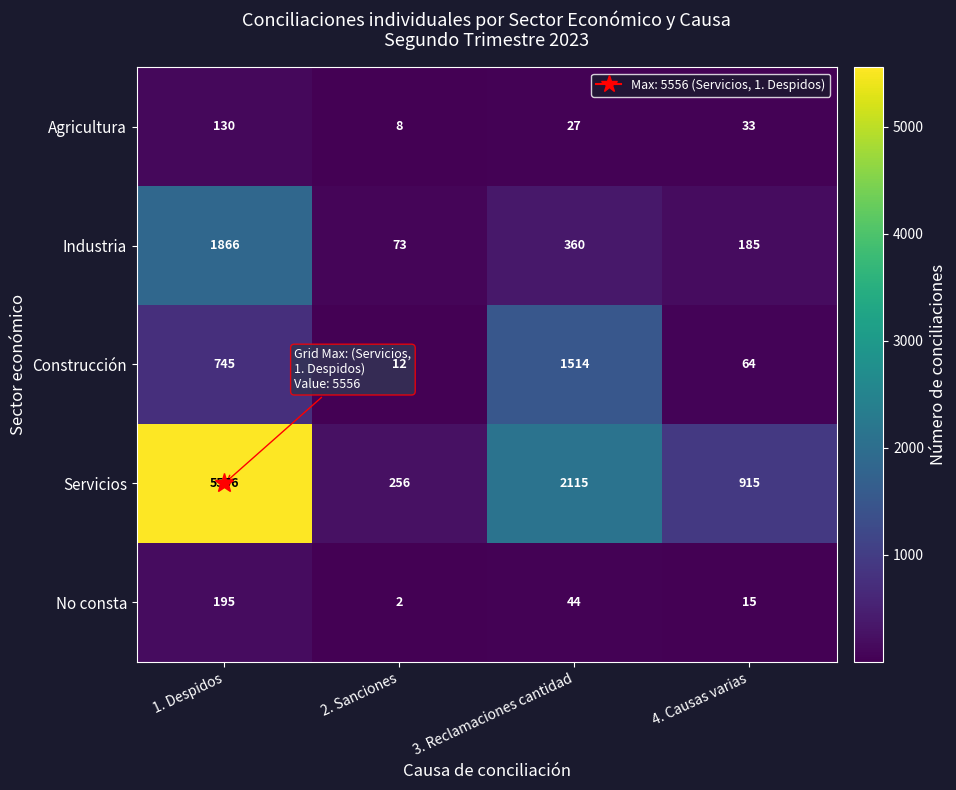

The Construcción series shows 64 at 4. Causas varias. True or false?

True